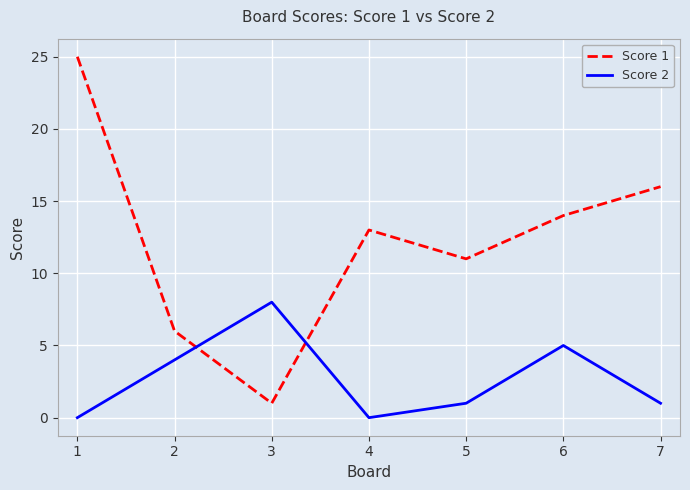

Which series ends up on top after the final intersection of Score 1 and Score 2?

Score 1